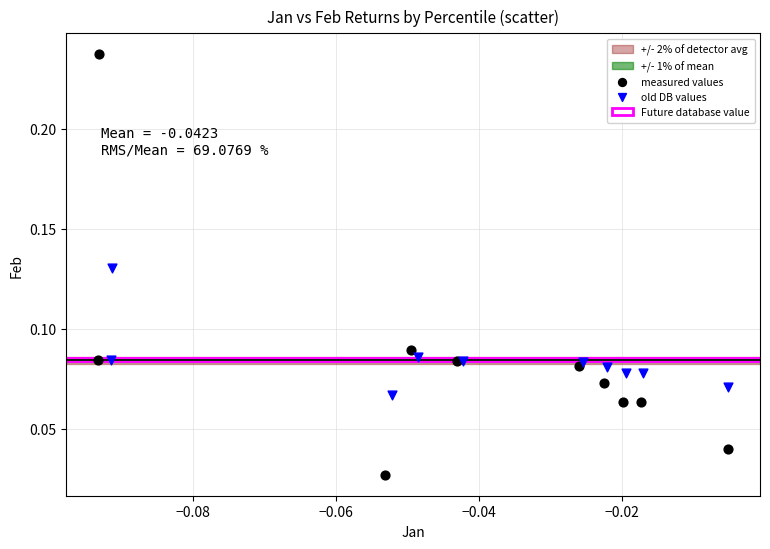

Which series has the widest spread of Y values?

measured values